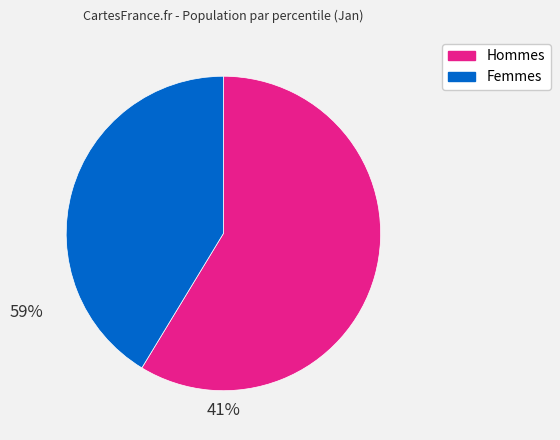

Does any single category account for the majority?

Yes